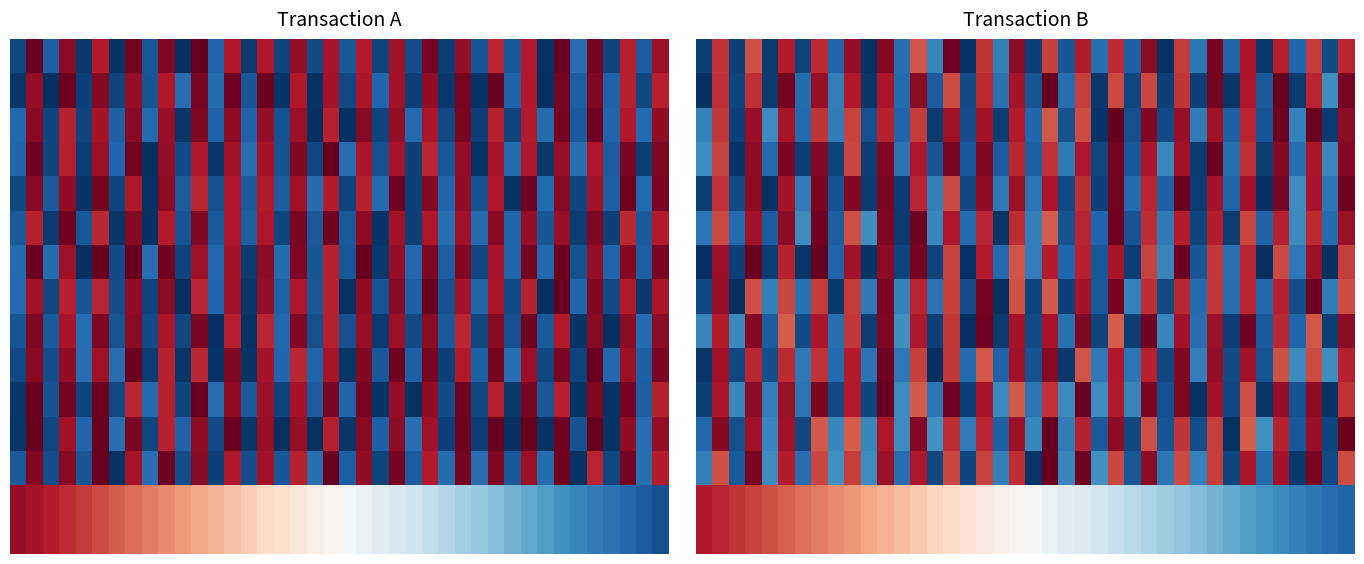

What is the smallest value displayed?

0.5